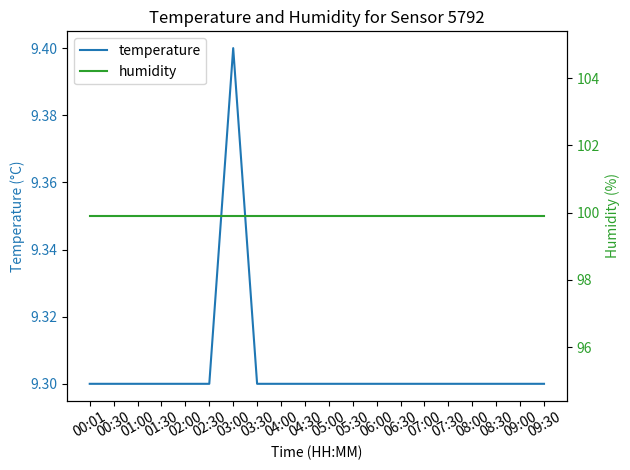

True or false: humidity has more than 0 interior local peaks.

False